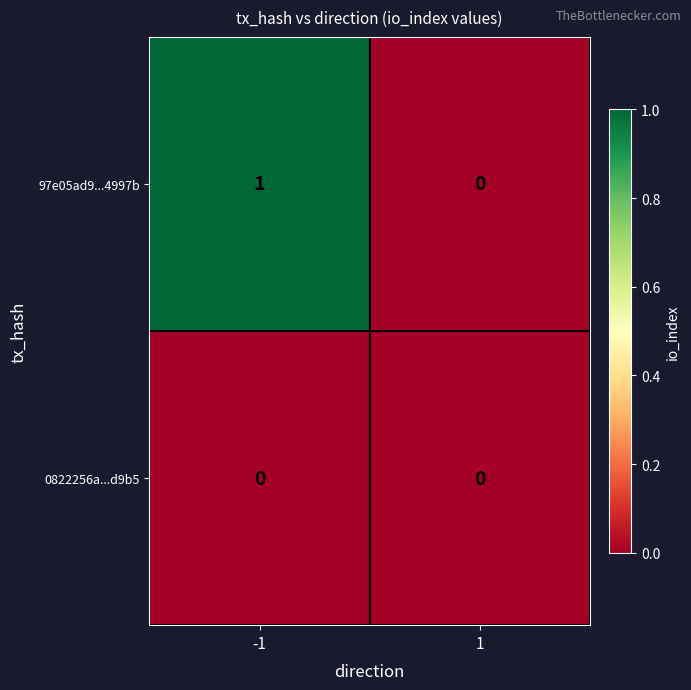

Which series has the largest range (max minus min)?

97e05ad9...4997b